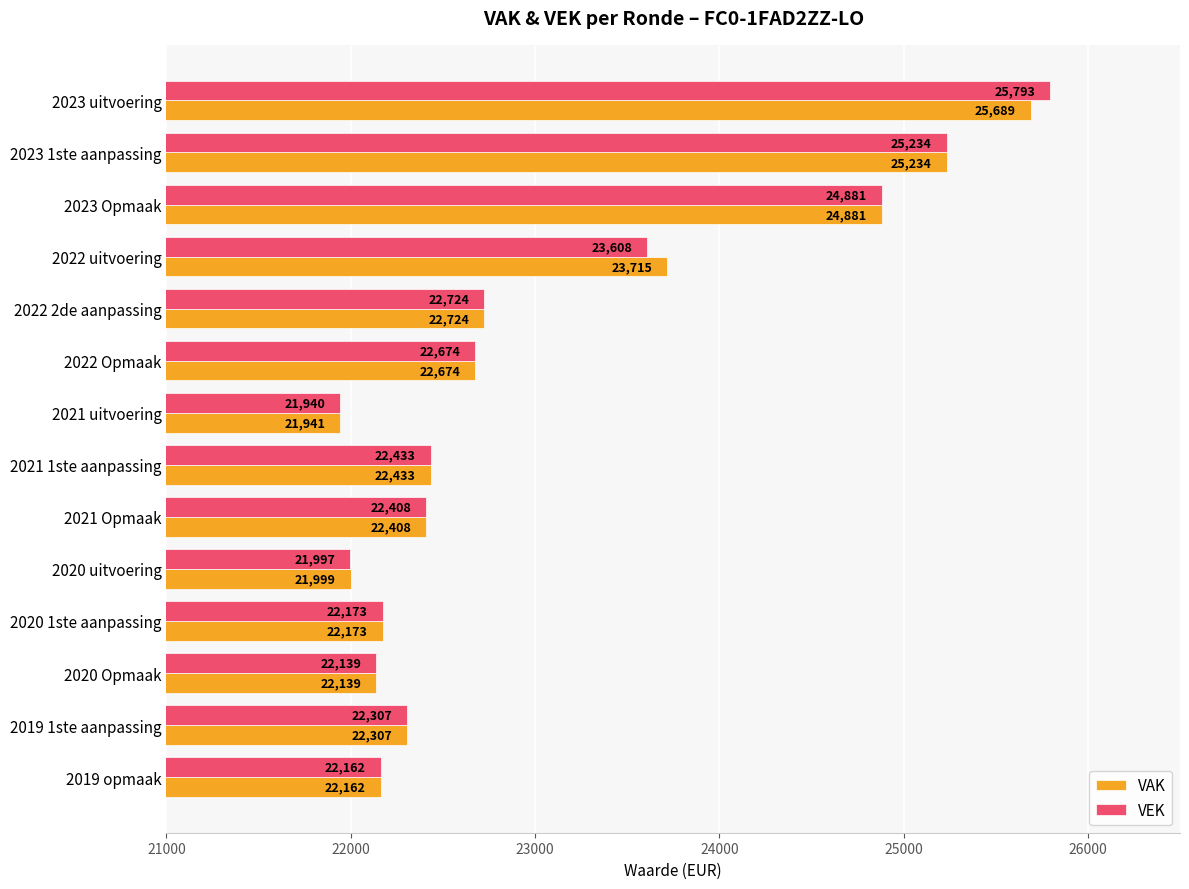

Is it true that VEK equals 15236 at 2022 uitvoering?

False